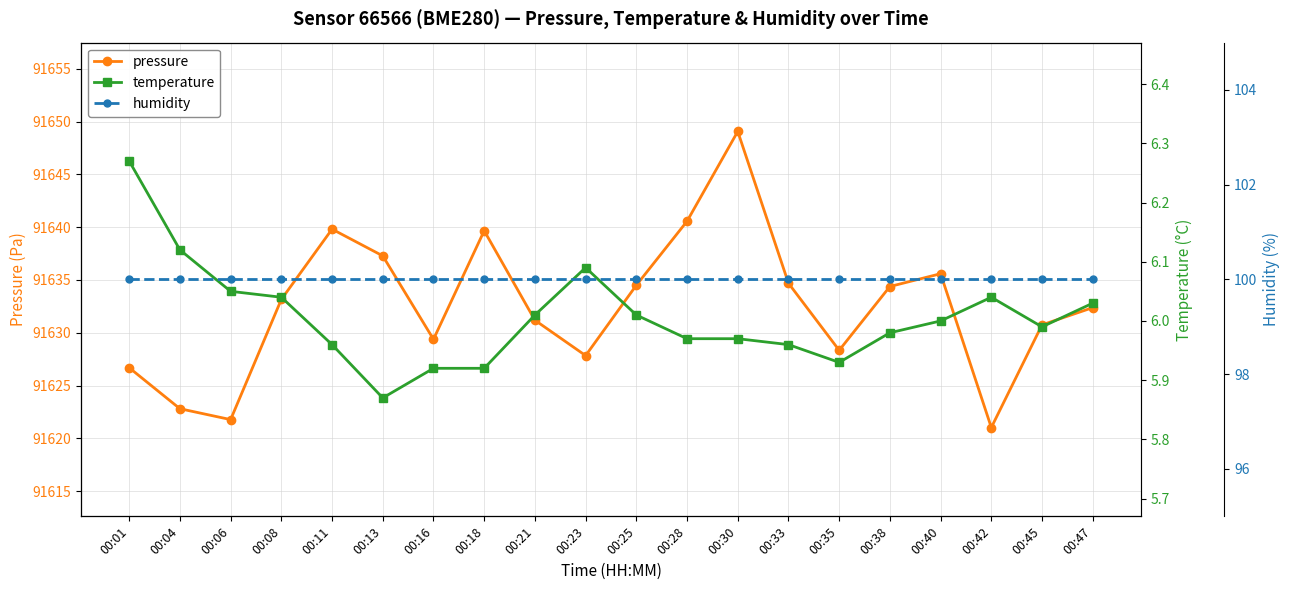

Is the value of temperature at 00:06 greater than the value of pressure at 00:16?

No